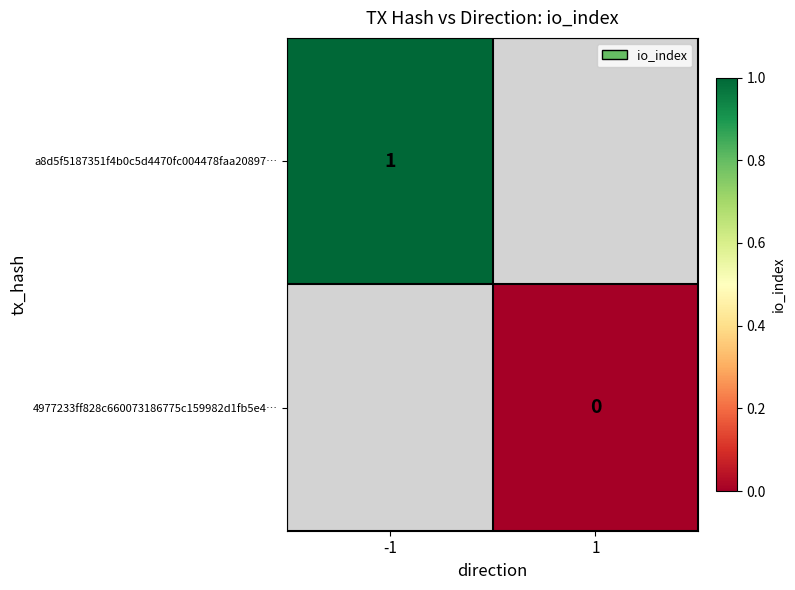

The a8d5f5187351f4b0c5d4470fc004478faa20897… series shows 1 at -1. True or false?

True